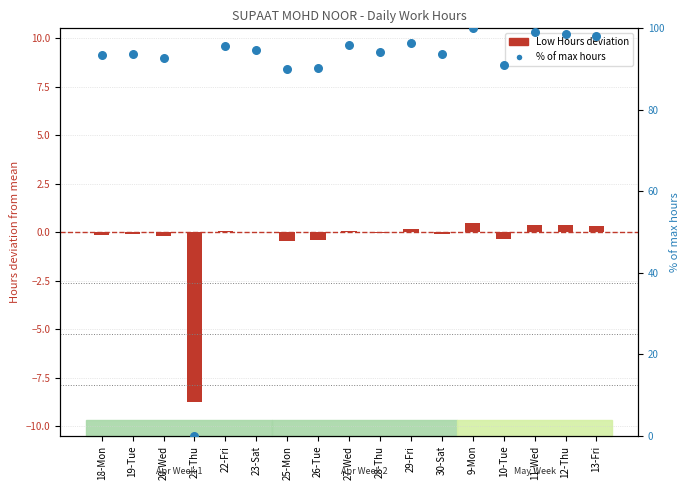

Is the value of % of max hours at 28-Thu greater than the value of Low Hours (deviation from mean) at 20-Wed?

Yes